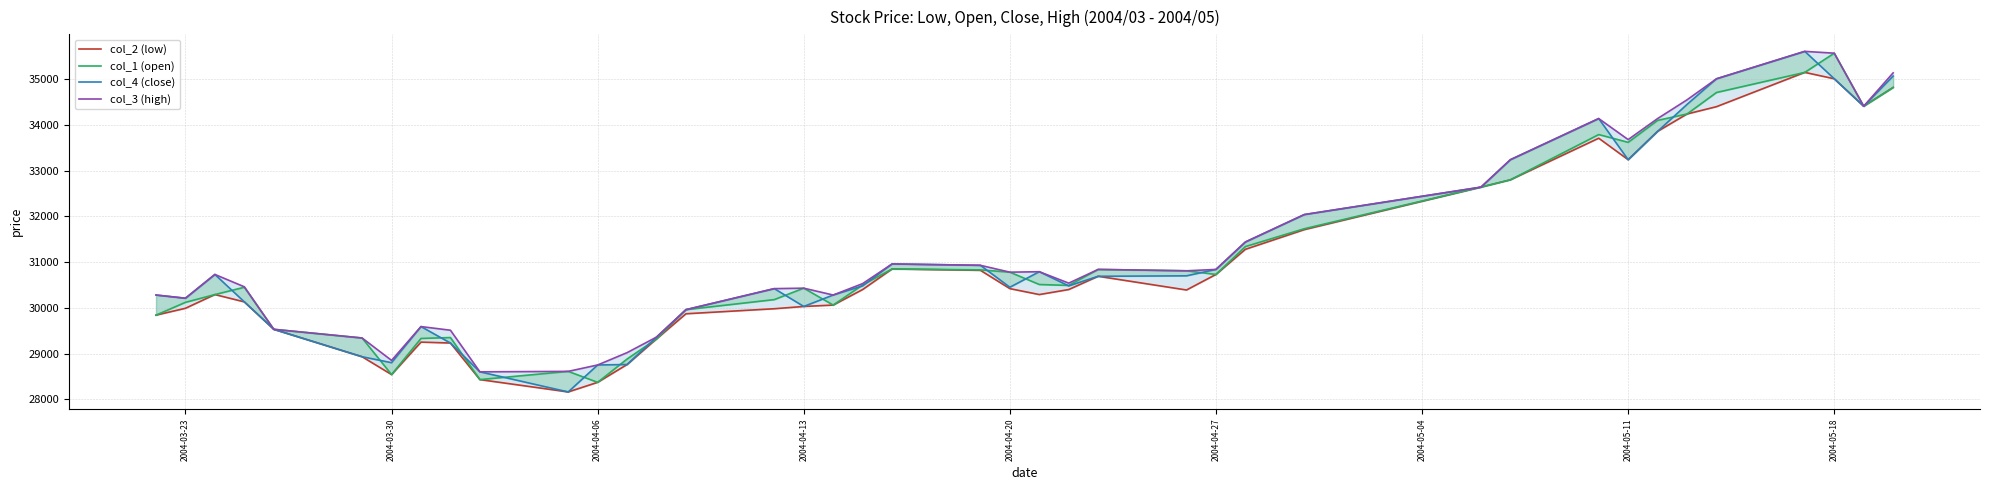

What is the average value of the col_2 (low) series?

31024